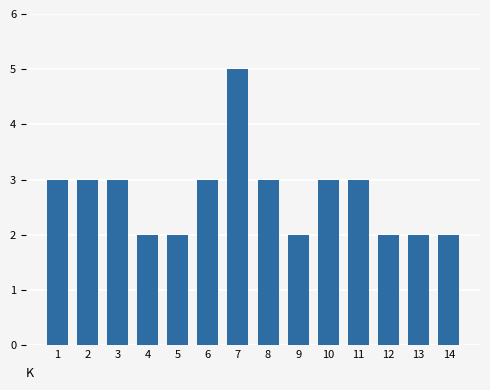

Reading left to right, transcribe all the data shown in this chart.

1=3	2=3	3=3	4=2	5=2	6=3	7=5	8=3	9=2	10=3	11=3	12=2	13=2	14=2